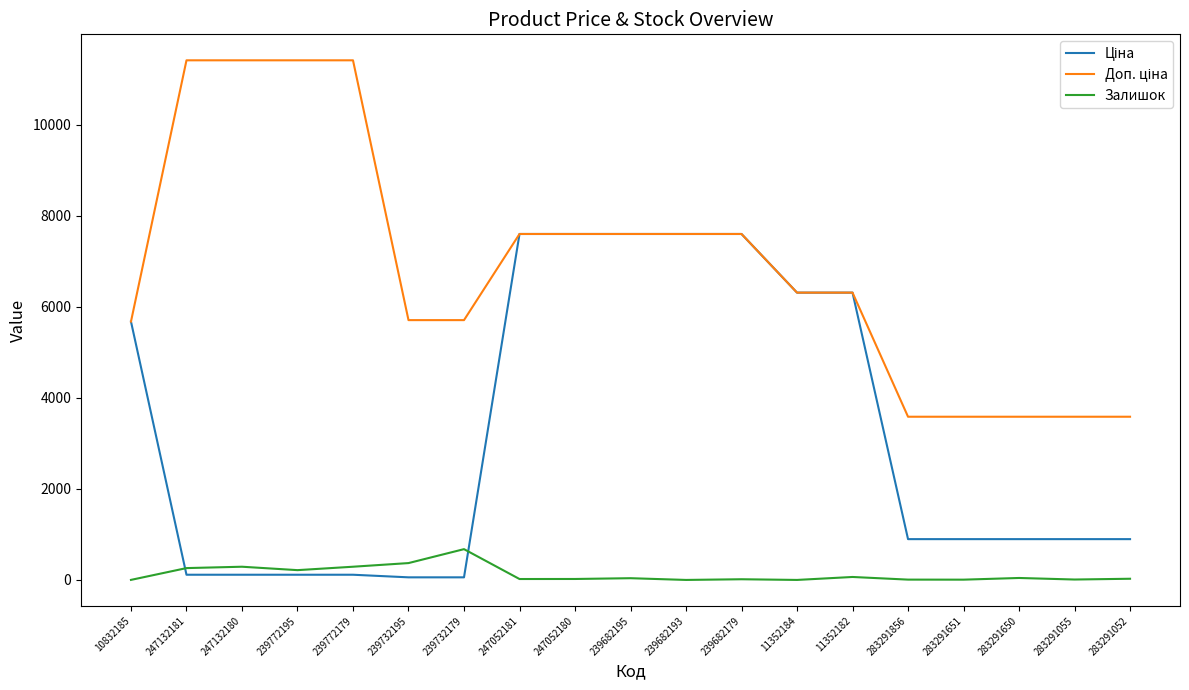

Is it true that Залишок equals 43.0 at 283291650?

True